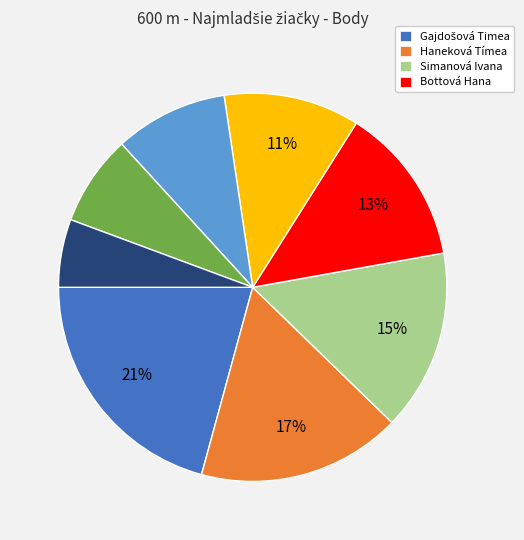

To the nearest percent, what is the average slice percentage?

12%